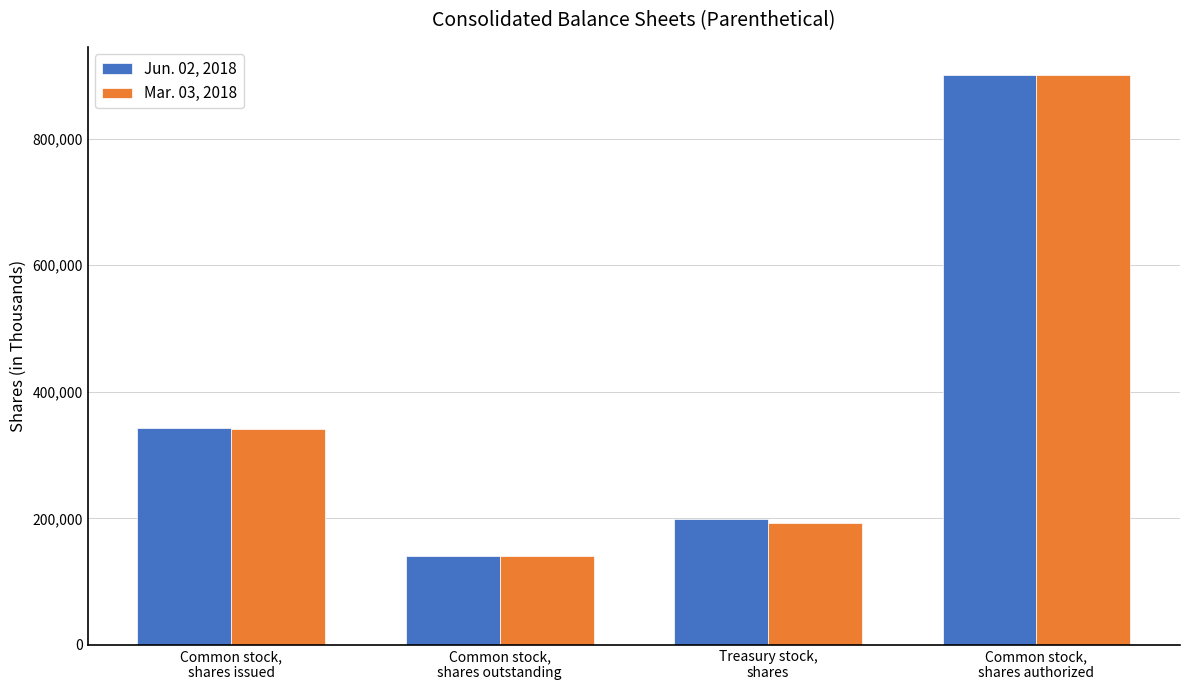

At which category does the chart reach its peak across all series?

Common stock,
shares authorized